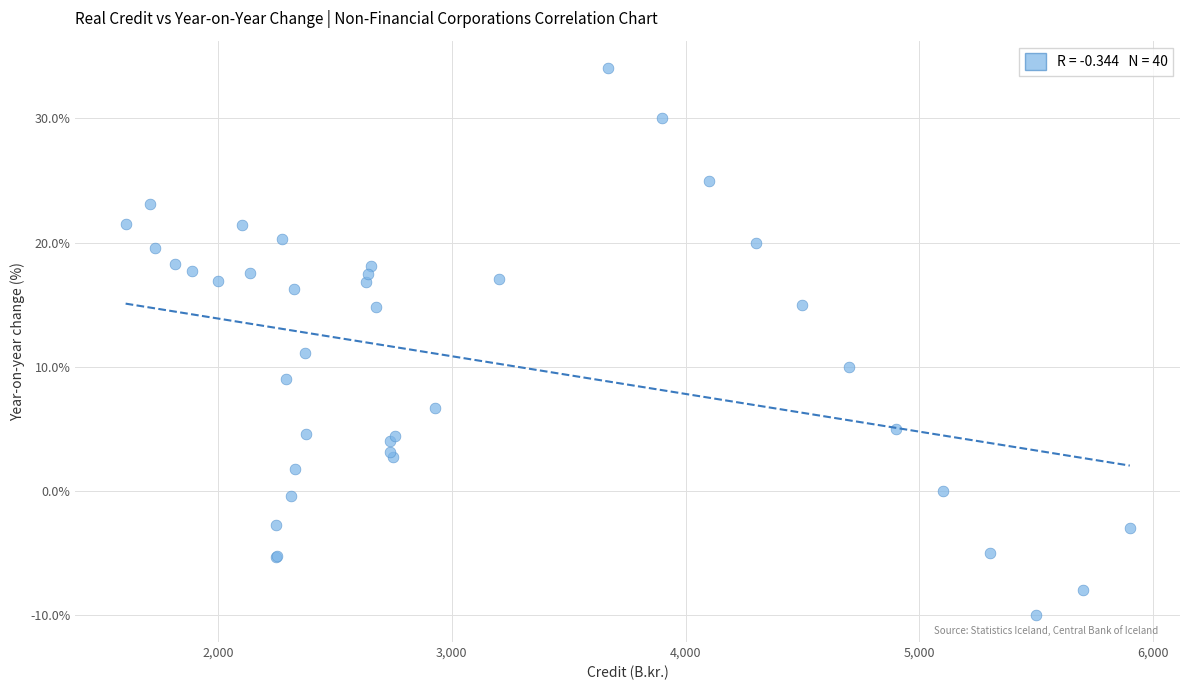

What Y value in the scatter plot is closest to 12?

11.1